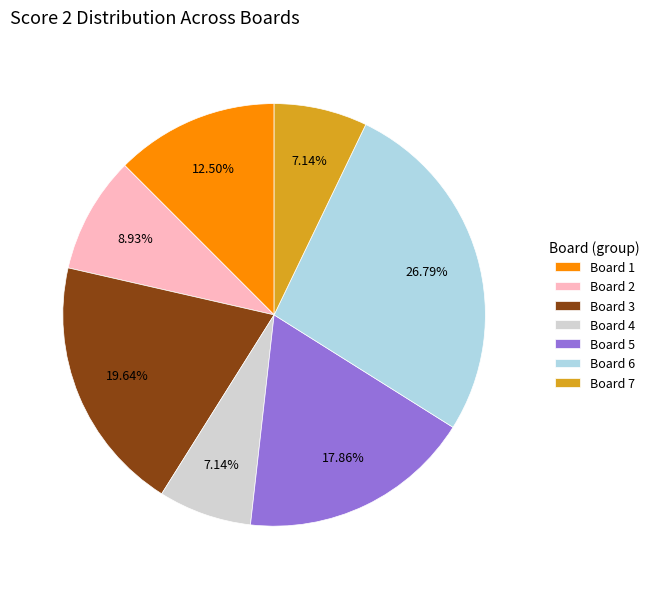

How many segments does this pie chart have?

7